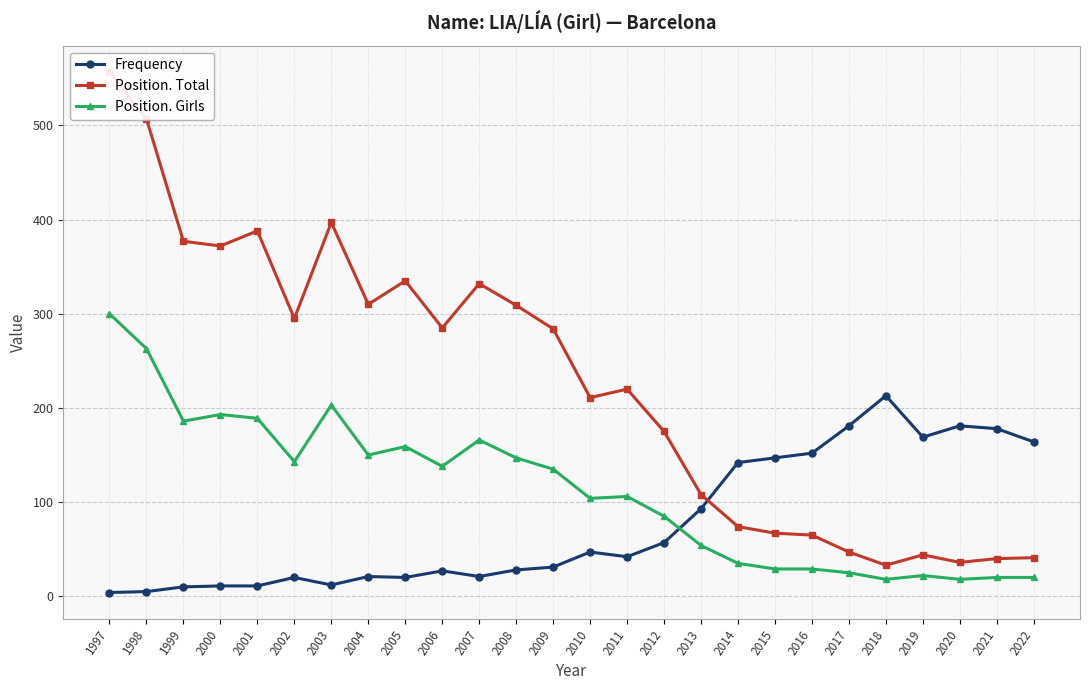

In Position. Girls, how many points are higher than both neighbors (excluding endpoints)?

6